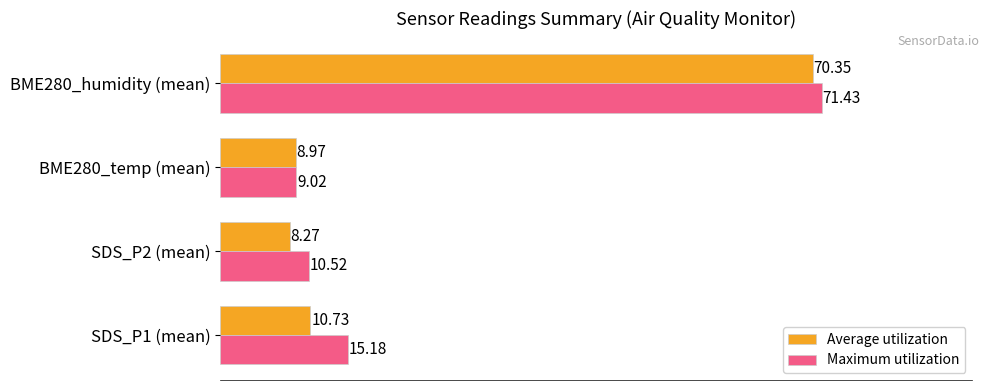

Which series has the widest spread of values?

Maximum utilization